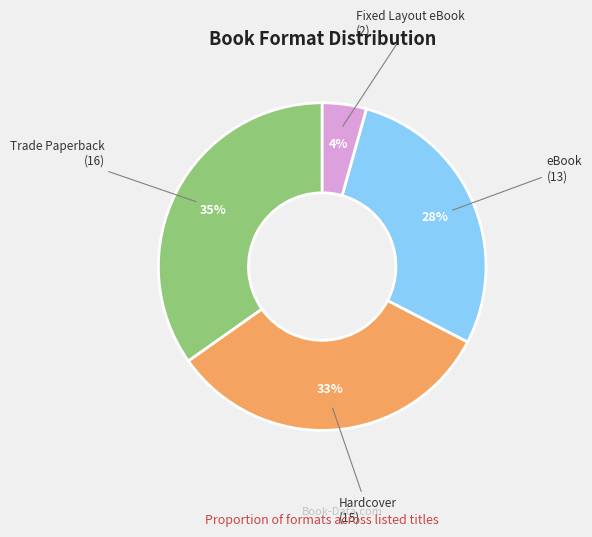

Does any single category account for the majority?

No